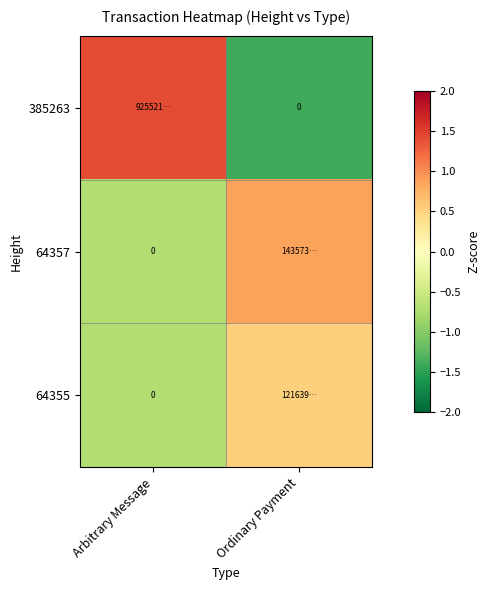

The value of 64355 at Ordinary Payment is 0.5. True or false?

True